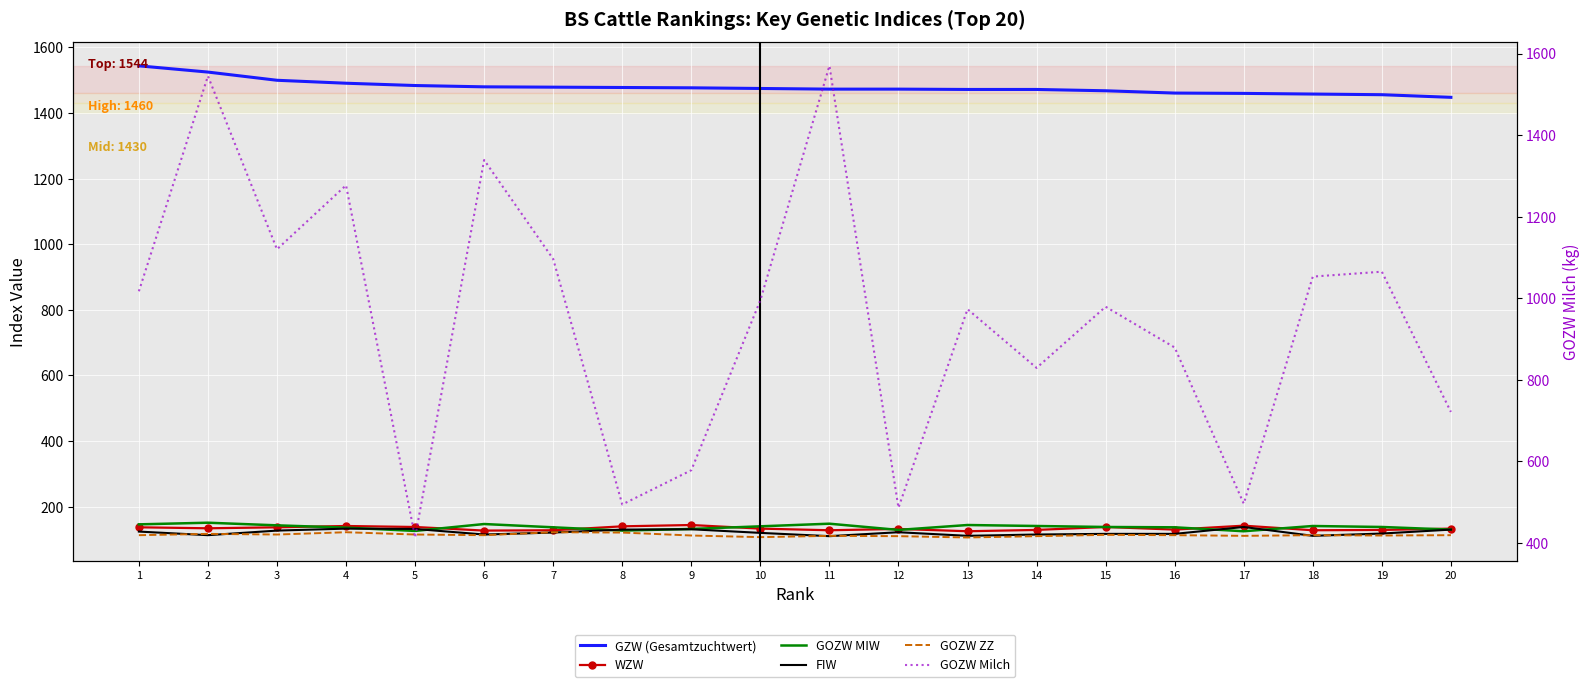

How many times do FIW and GOZW MIW cross each other?

6